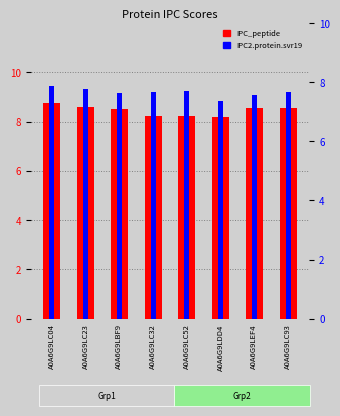

Which series has the largest total across all categories?

IPC_peptide